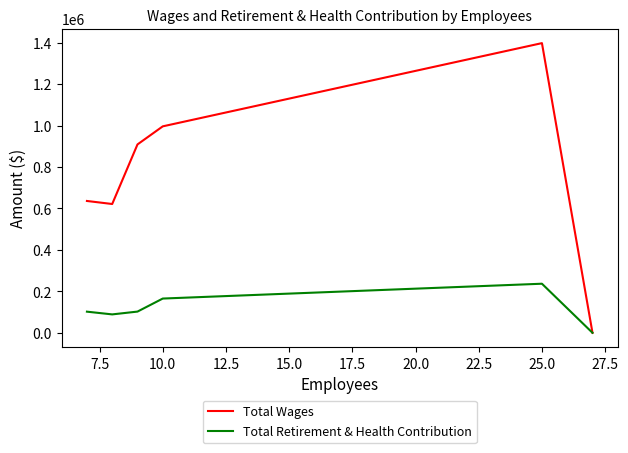

Which series has the largest total across all categories?

Total Wages